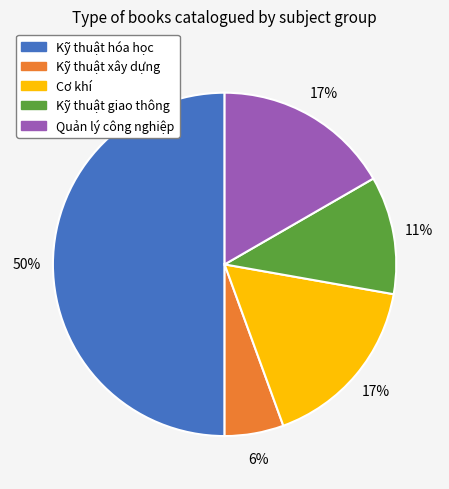

Which has a higher value, Kỹ thuật hóa học or Quản lý công nghiệp?

Kỹ thuật hóa học